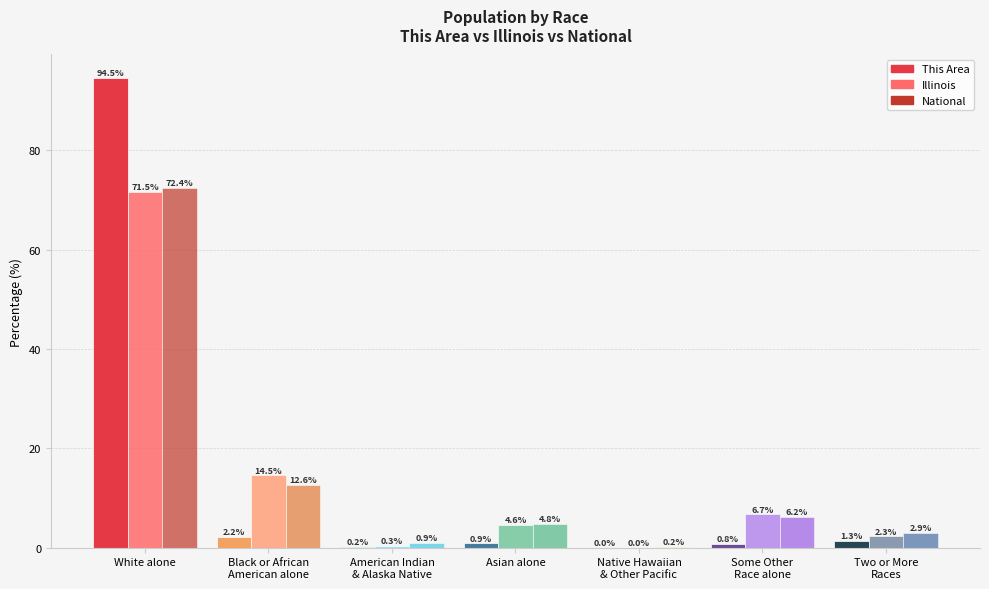

What is the total value across all series at Two or More
Races?

6.5